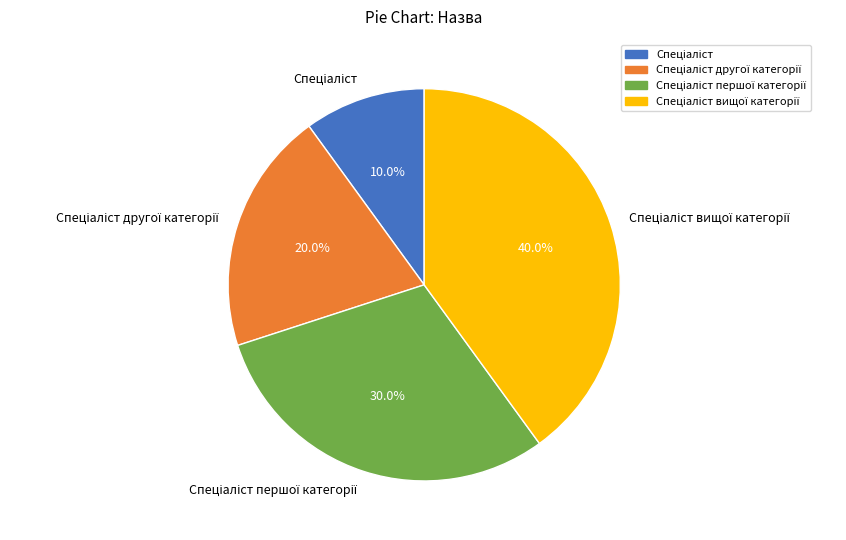

Does any single category account for the majority?

No